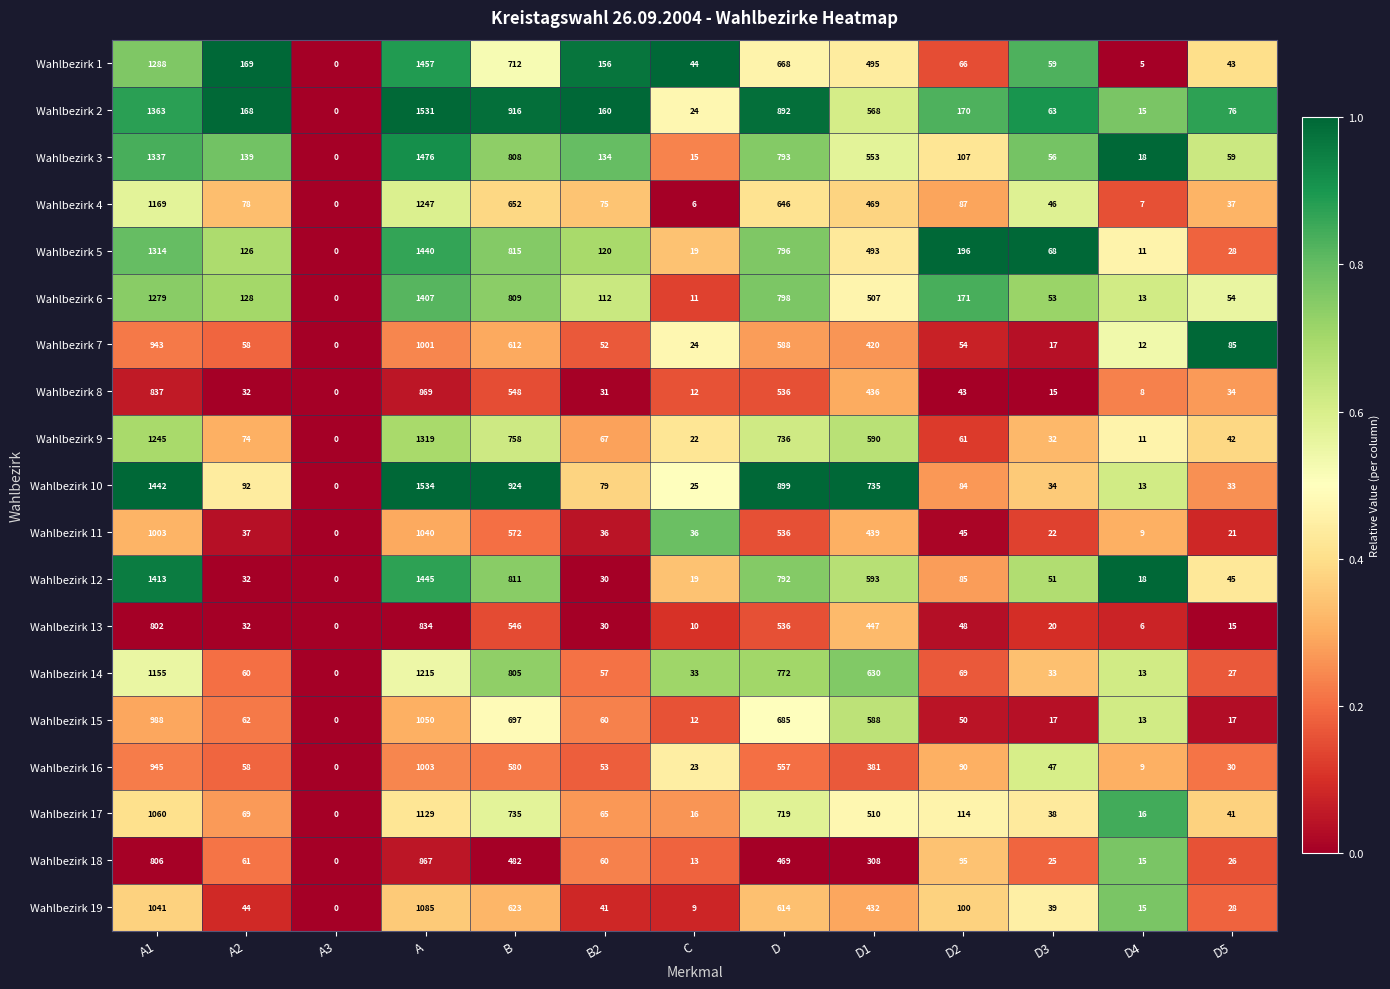

What is the average value of the Wahlbezirk 10 series?

453